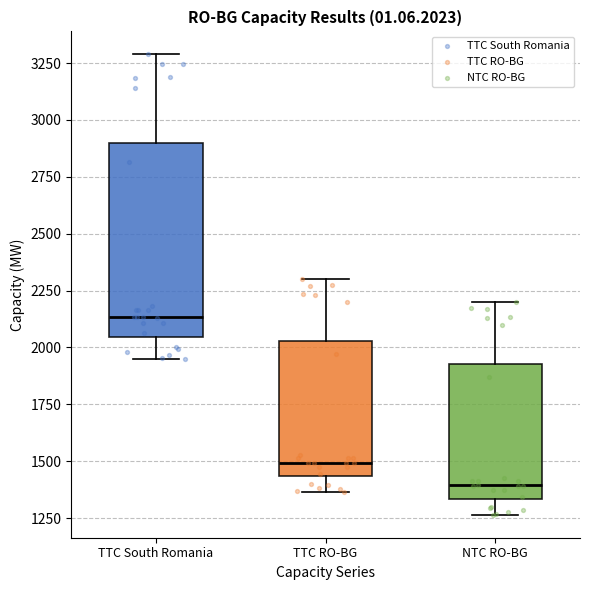

Reading left to right, read every box against the y-axis: the position of its median line, the range the box covers, and the ends of its whiskers. The values are not printed on the chart, so give them approximately, as read against the axis.

TTC South Romania: median 2150, box 2050 to 2900, whiskers 1950 to 3300
TTC RO-BG: median 1500, box 1450 to 2050, whiskers 1350 to 2300
NTC RO-BG: median 1400, box 1350 to 1950, whiskers 1250 to 2200